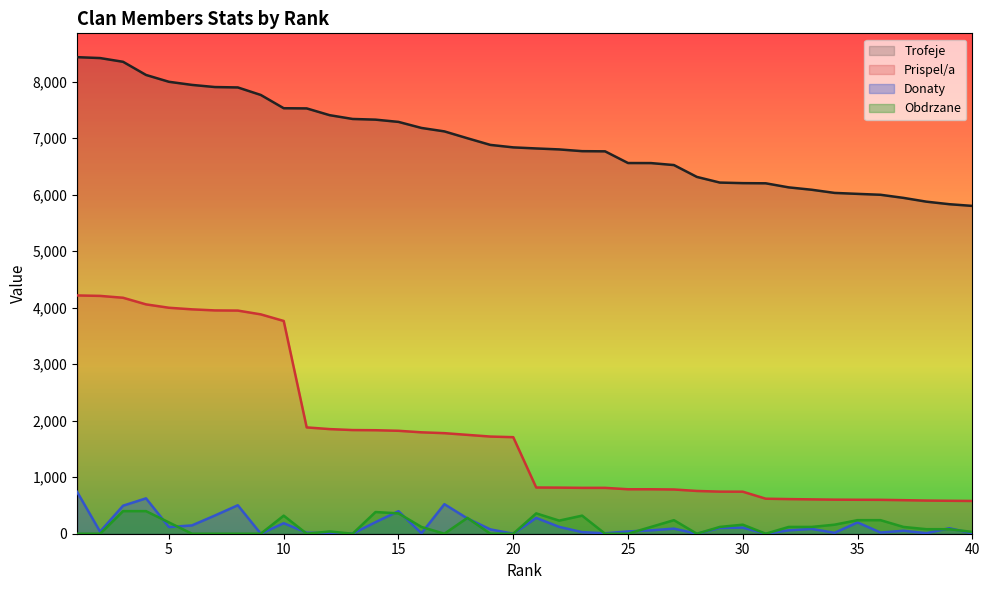

The value of Prispel/a at 5 is 4000. True or false?

True